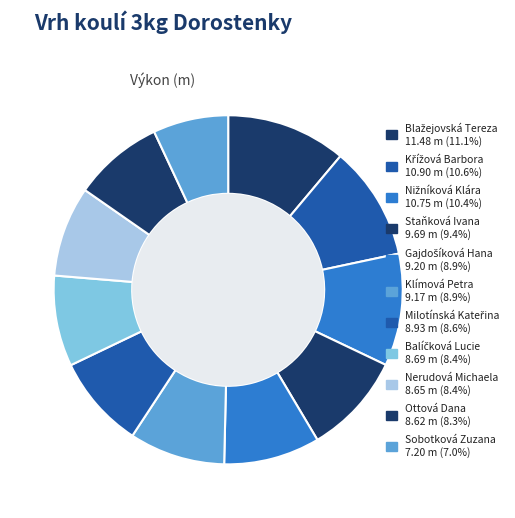

To the nearest percent, what is the average slice percentage?

9%